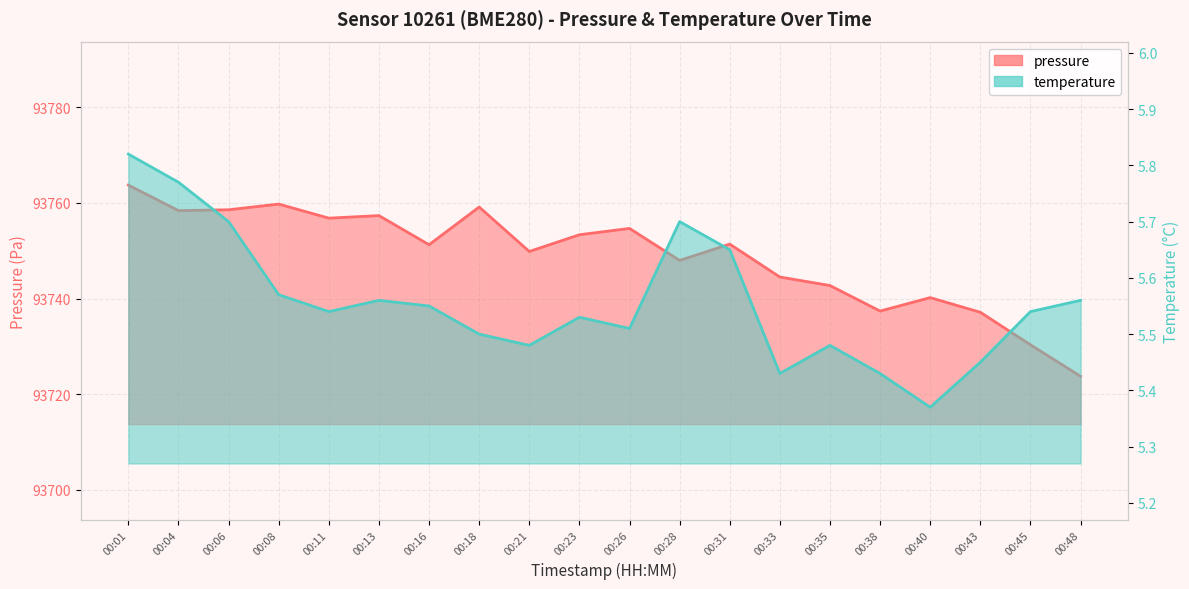

In temperature, how many points are higher than both neighbors (excluding endpoints)?

4